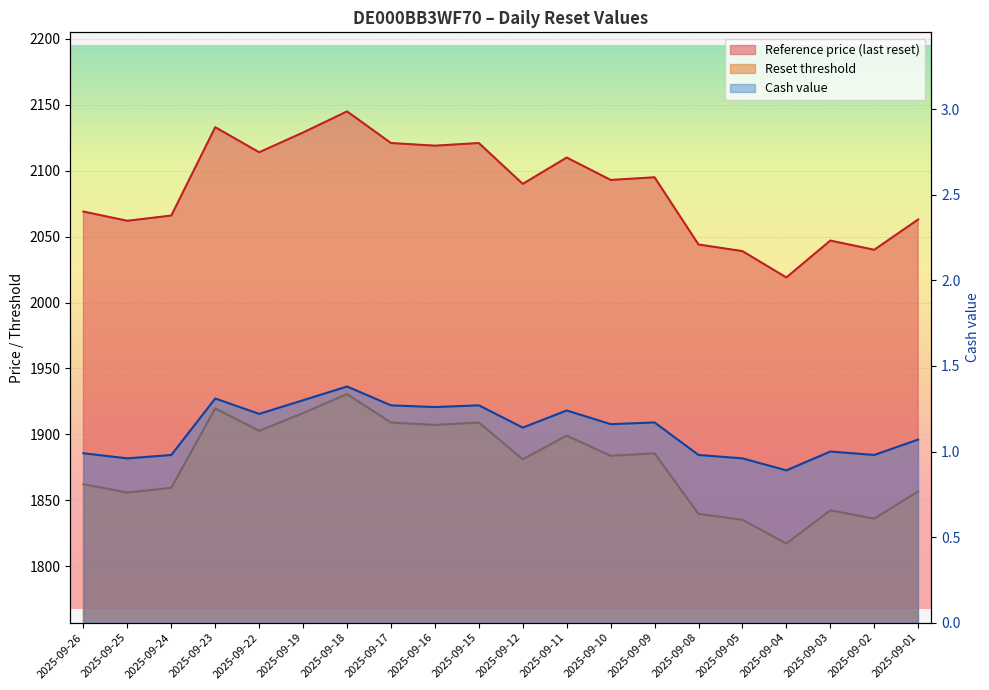

At which label does Reset threshold first exceed 2093?

2025-09-23